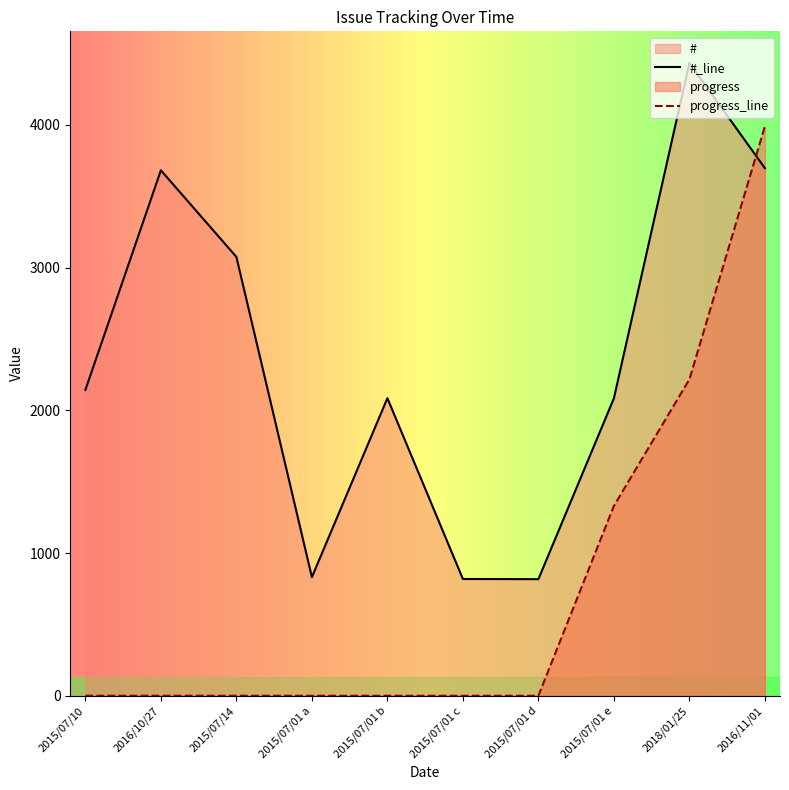

Reading left to right, what are all the values shown in this chart?

#: 2143.0	3682.0	3075.0	831.0	2085.0	818.0	817.0	2084.0	4434.0	3697.0
progress: 0.0	0.0	0.0	0.0	0.0	0.0	0.0	1330.2	2217.0	3990.6